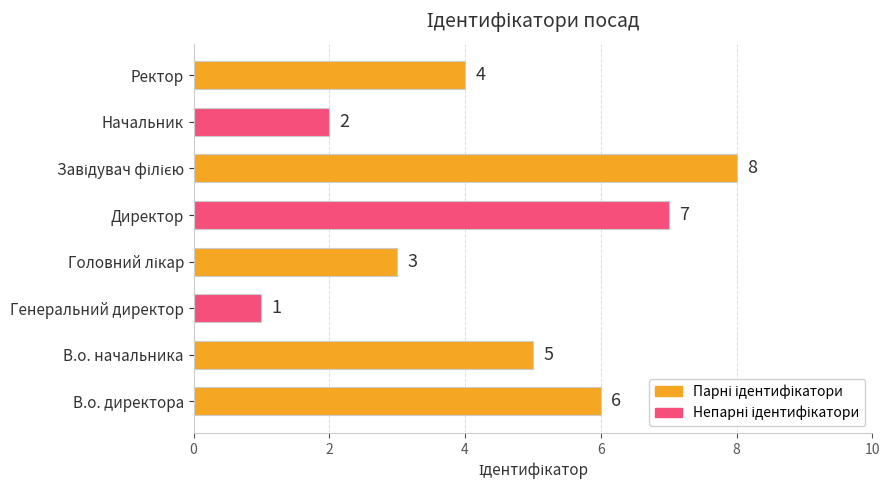

The value at Ректор is 7. True or false?

False